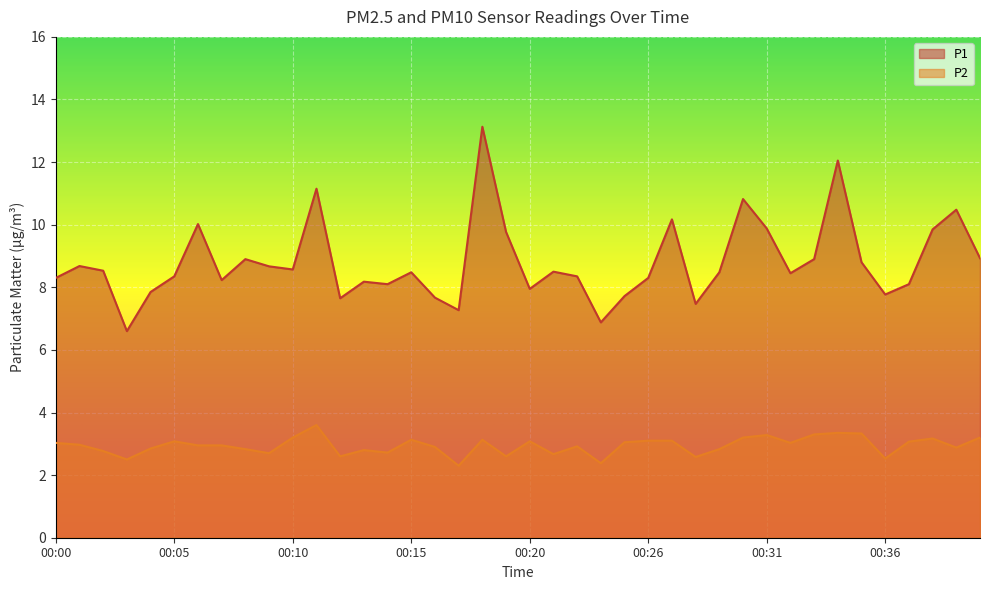

Reading right to left, extract all data points from this chart.

P1: 8.9	10.5	9.8	8.1	7.8	8.8	12.1	8.9	8.4	9.9	10.8	8.5	7.5	10.2	8.3	7.7	6.9	8.3	8.5	8.0	9.8	13.1	7.3	7.7	8.5	8.1	8.2	7.7	11.2	8.6	8.7	8.9	8.2	10.0	8.3	7.8	6.6	8.5	8.7	8.3
P2: 3.2	2.9	3.2	3.1	2.5	3.3	3.4	3.3	3.0	3.3	3.2	2.8	2.6	3.1	3.1	3.0	2.4	2.9	2.7	3.1	2.6	3.1	2.3	2.9	3.1	2.7	2.8	2.6	3.6	3.2	2.7	2.8	3.0	3.0	3.1	2.9	2.5	2.8	3.0	3.0